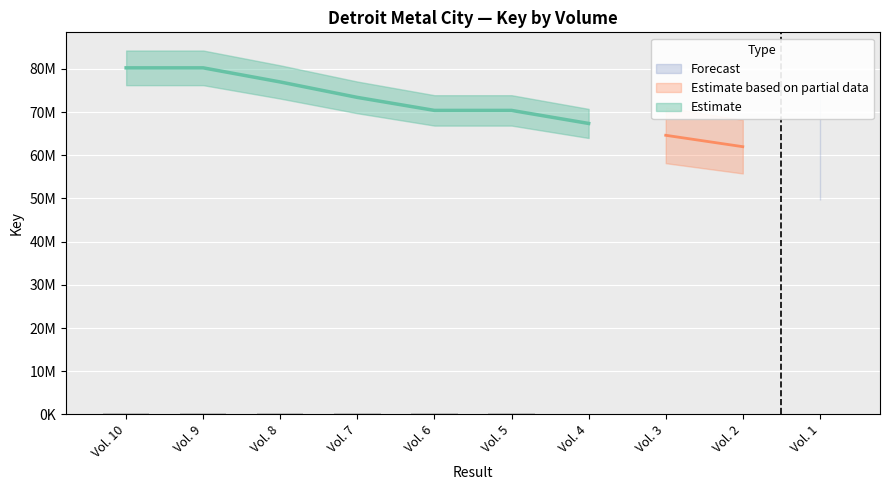

Does the chart contain any negative values?

No